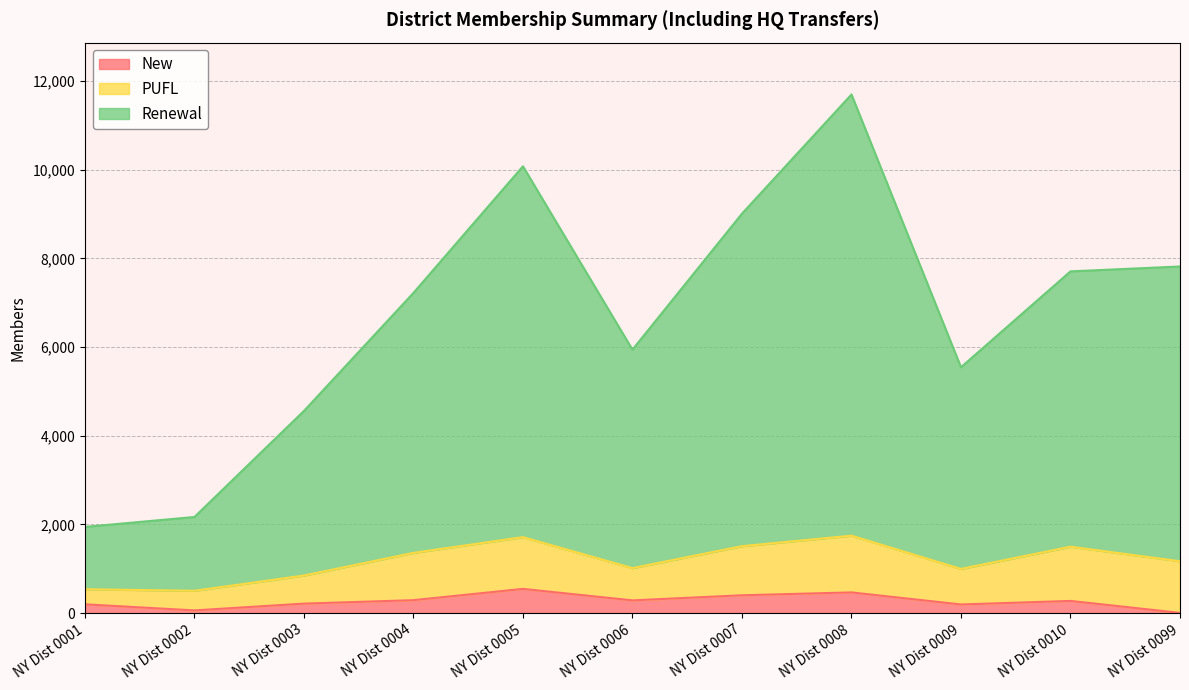

What is the difference between the maximum and minimum values in the Renewal series?

9752